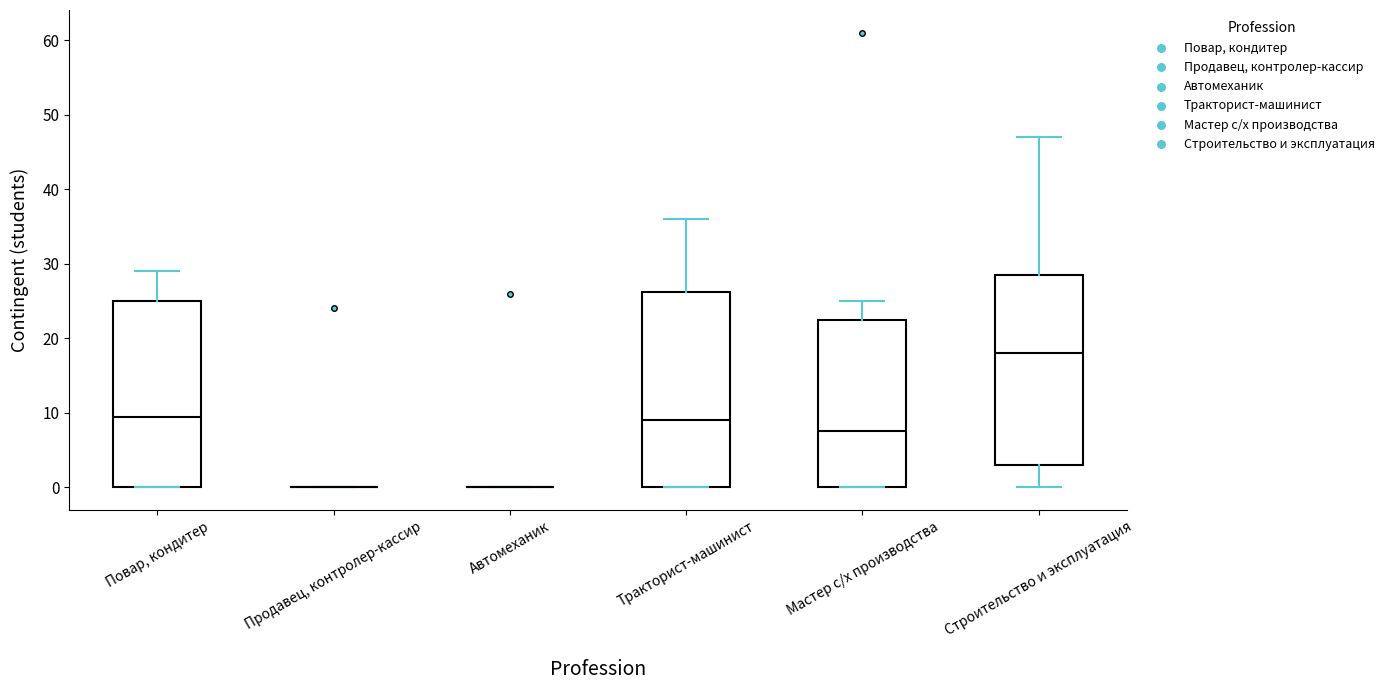

Reading left to right, read every box against the y-axis: the position of its median line, the range the box covers, and the ends of its whiskers. The values are not printed on the chart, so give them approximately, as read against the axis.

Повар, кондитер: median 10, box 0 to 25, whiskers 0 to 29
Продавец, контролер-кассир: box collapsed to a line at 0, whiskers 0 to 0
Автомеханик: box collapsed to a line at 0, whiskers 0 to 0
Тракторист-машинист: median 9, box 0 to 26, whiskers 0 to 36
Мастер с/х производства: median 8, box 0 to 23, whiskers 0 to 25
Строительство и эксплуатация: median 18, box 3 to 29, whiskers 0 to 47